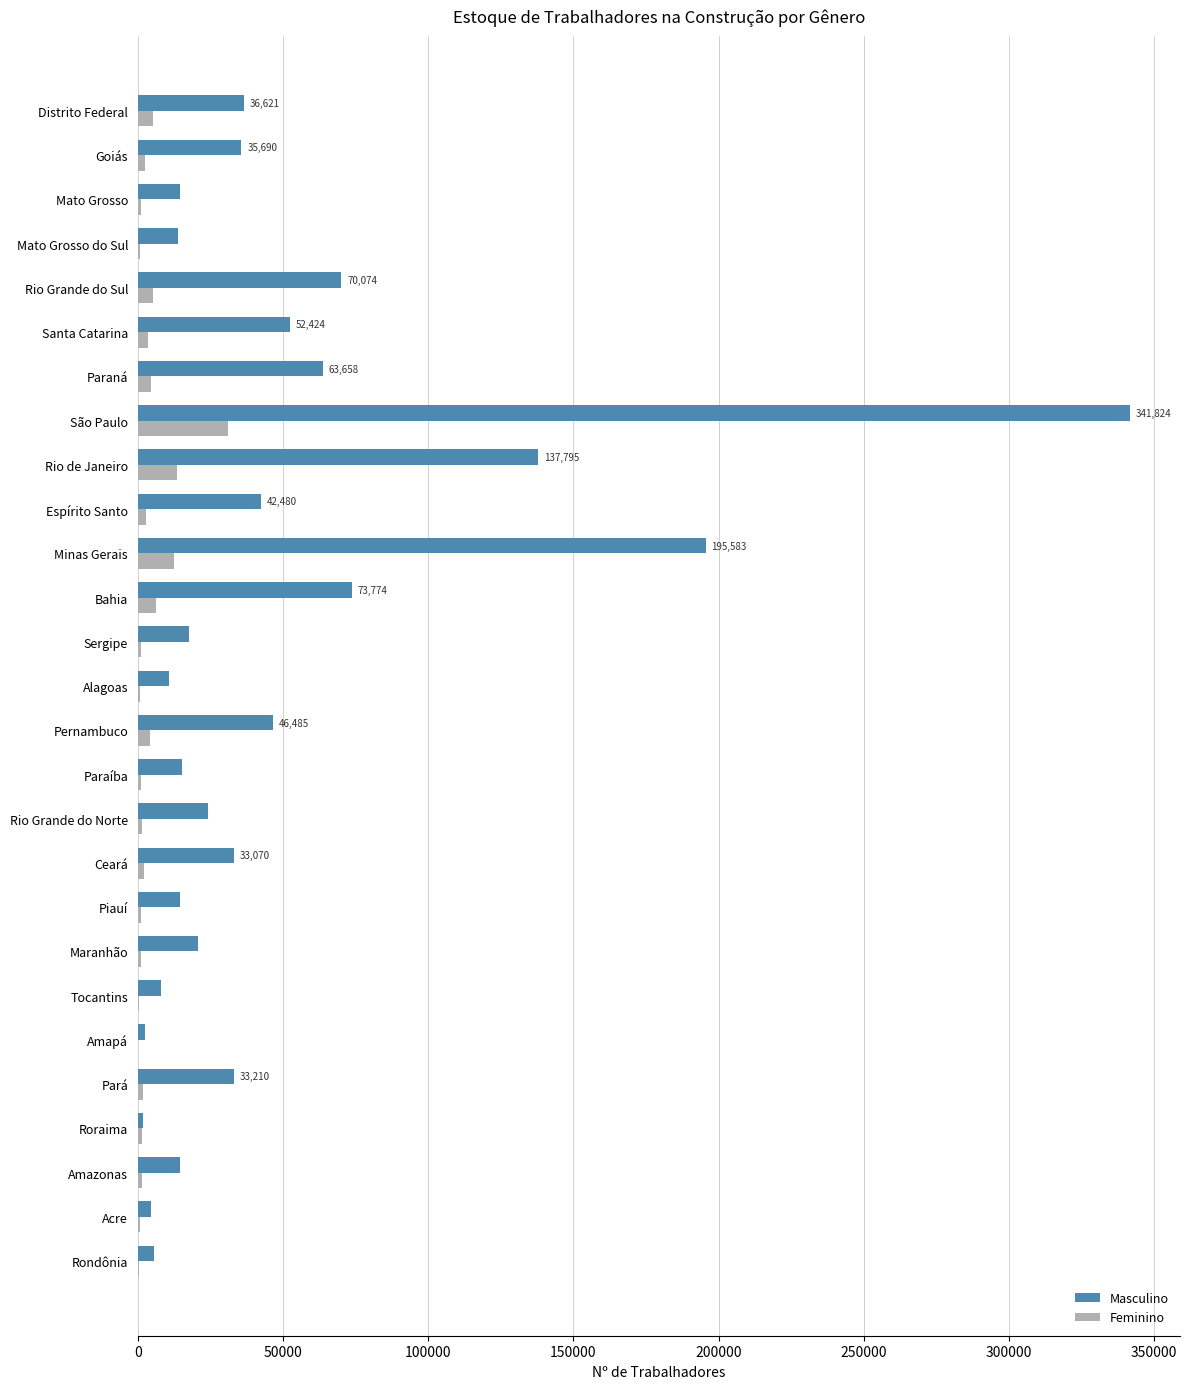

The value of Masculino at Paraná is 33244. True or false?

False